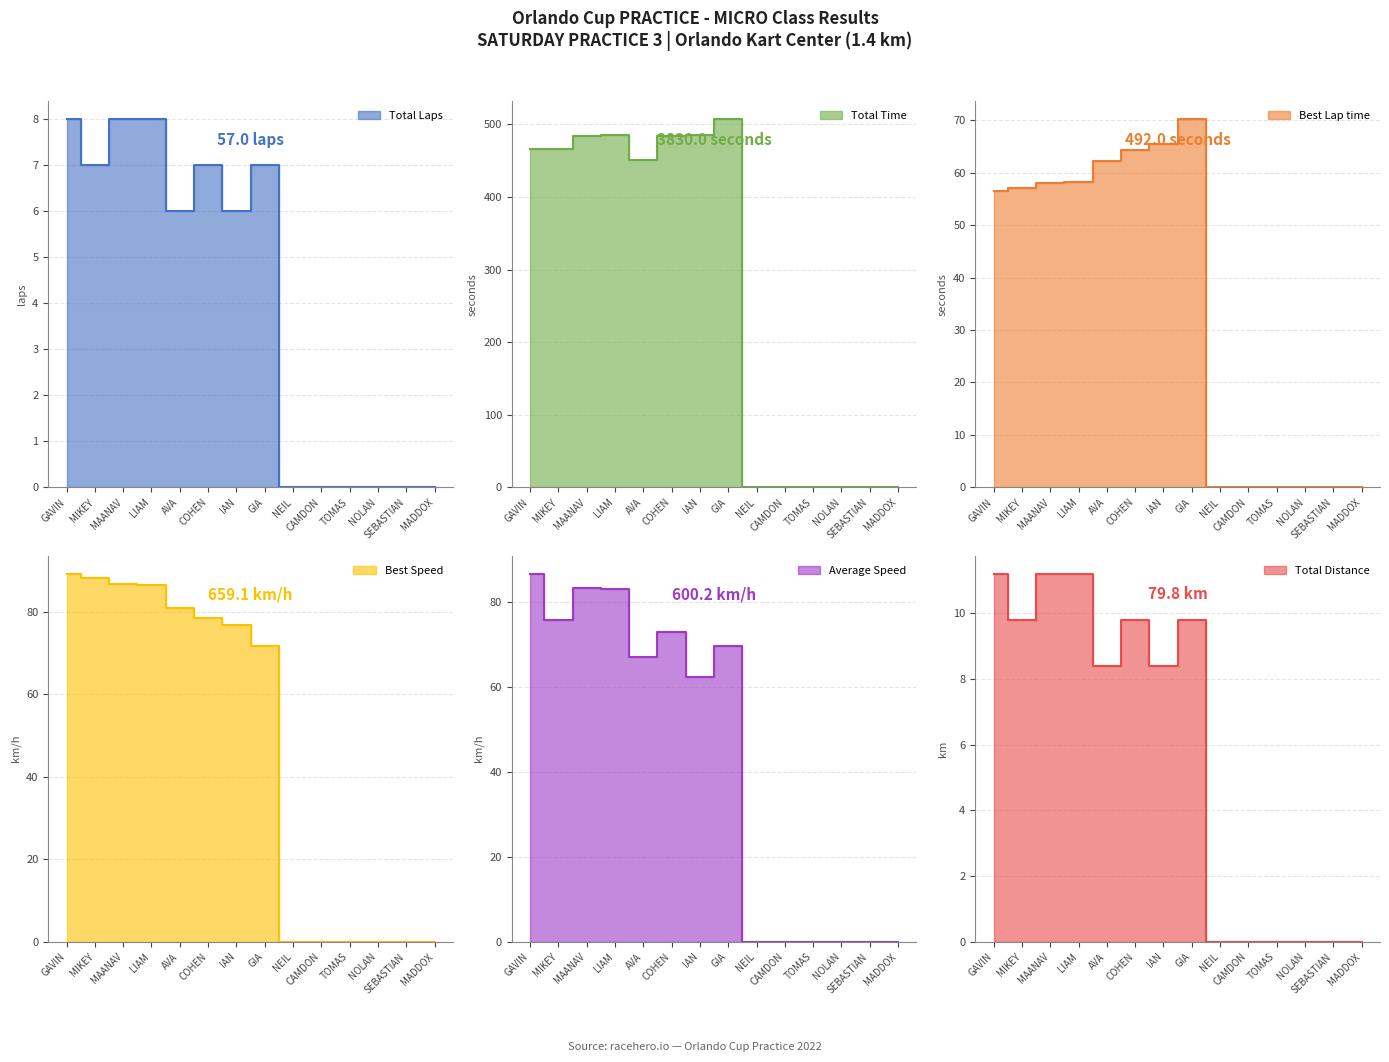

Which series has the widest spread of values?

Total Time